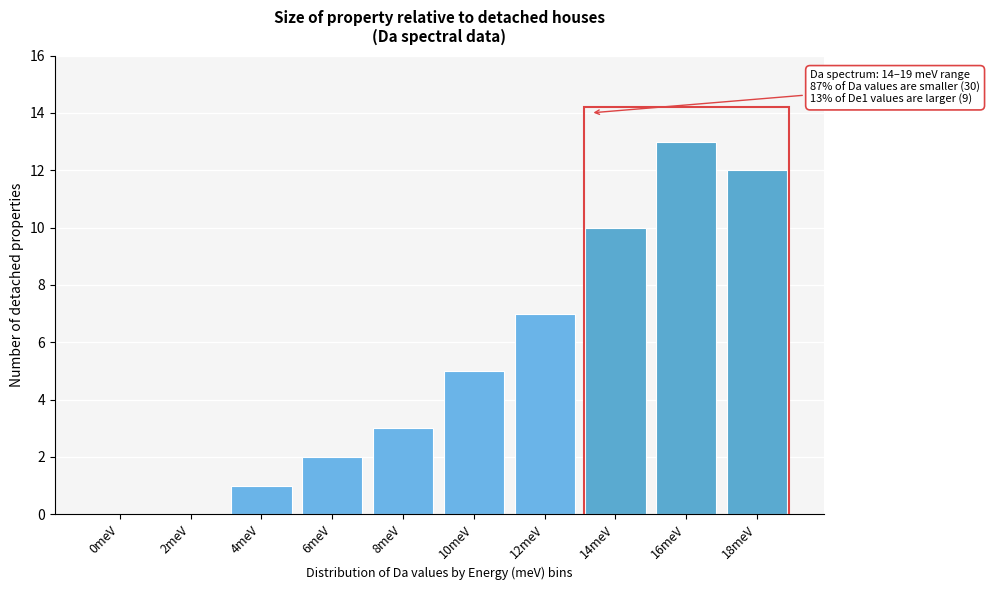

Reading left to right, list all the values displayed in this chart.

0meV=0	2meV=0	4meV=1	6meV=2	8meV=3	10meV=5	12meV=7	14meV=10	16meV=13	18meV=12